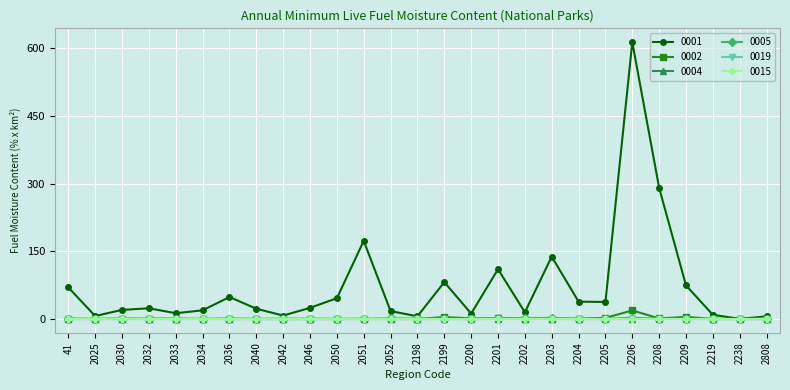

True or false: 0005 has more than 2 points higher than both neighbors.

True